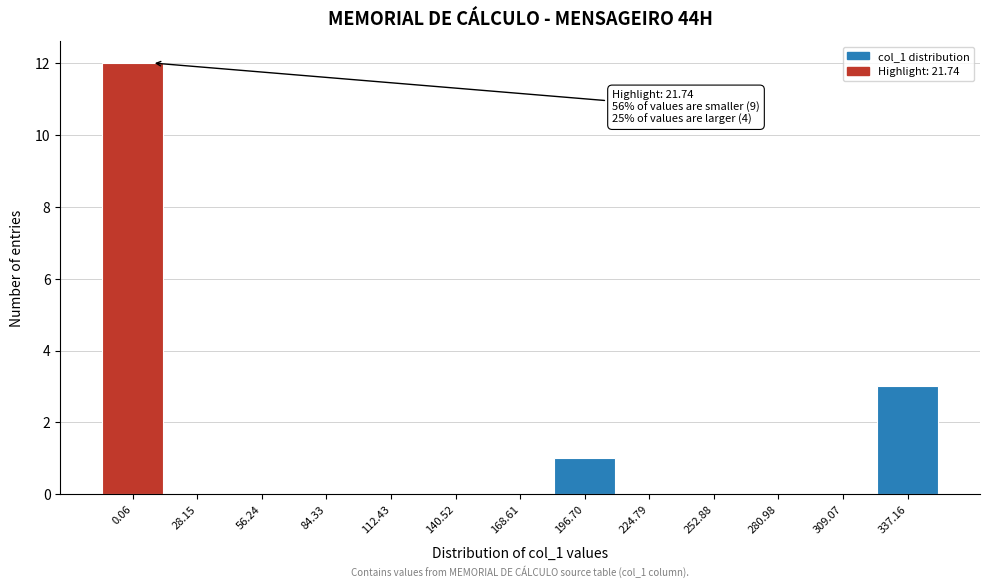

Reading left to right, list all the values displayed in this chart.

0.06=12	28.15=0	56.24=0	84.33=0	112.43=0	140.52=0	168.61=0	196.70=1	224.79=0	252.88=0	280.98=0	309.07=0	337.16=3